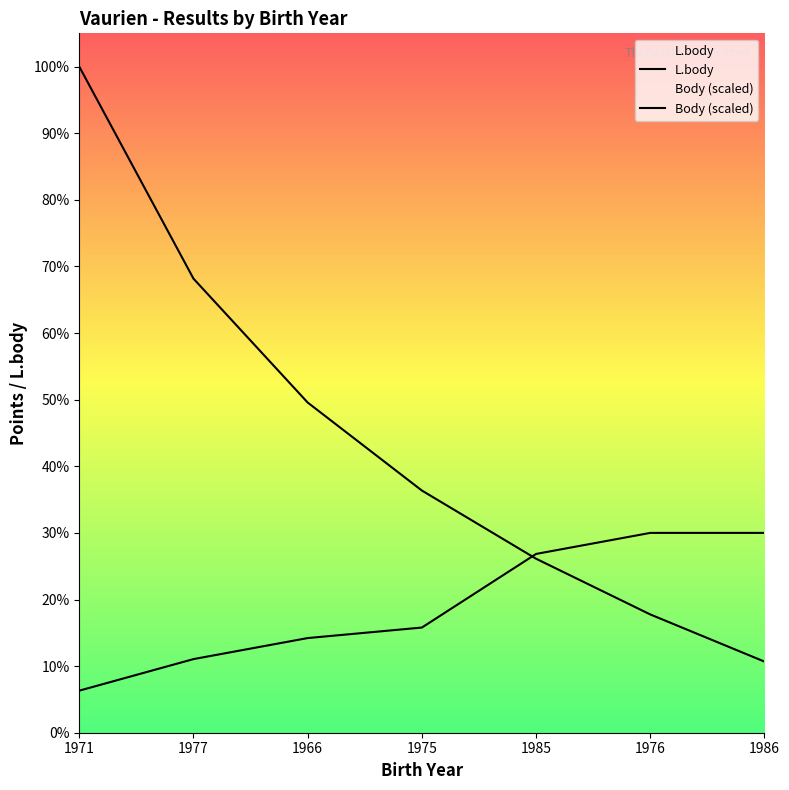

The value of L.body at 1966 is 693.9. True or false?

False